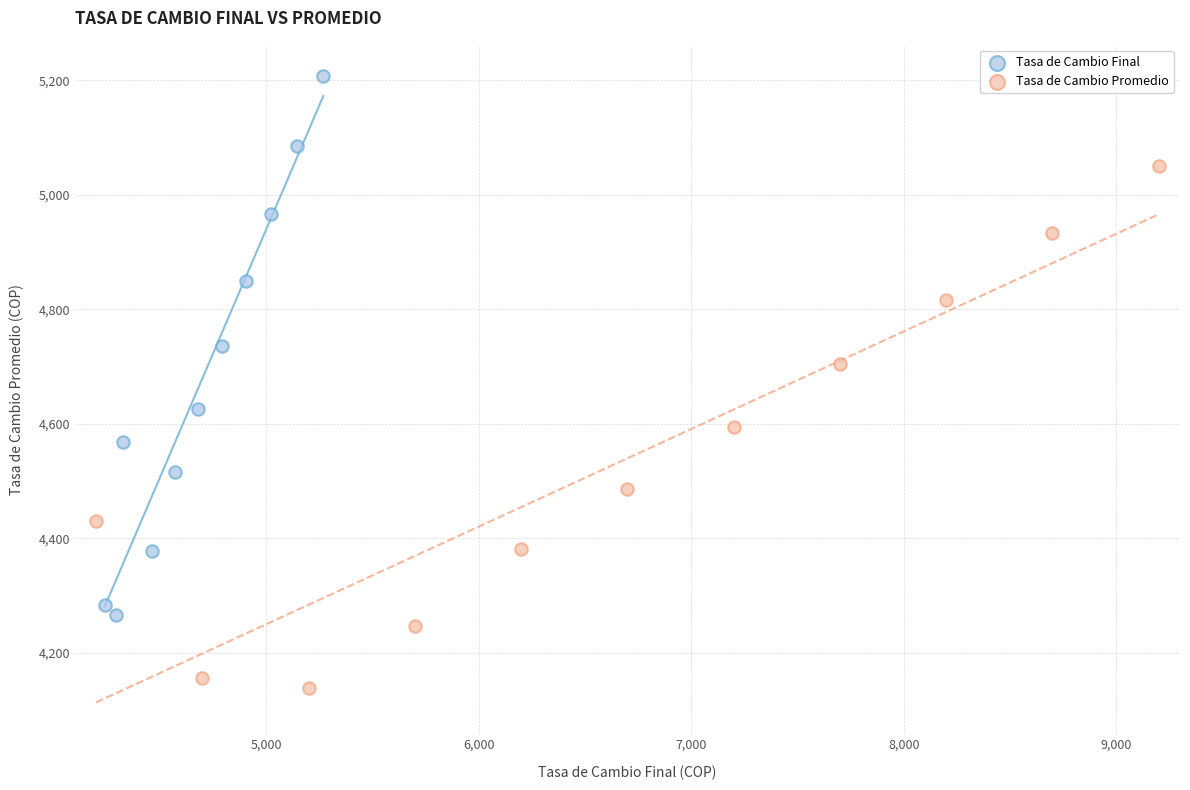

Which series contains the highest Y value?

Tasa de Cambio Final